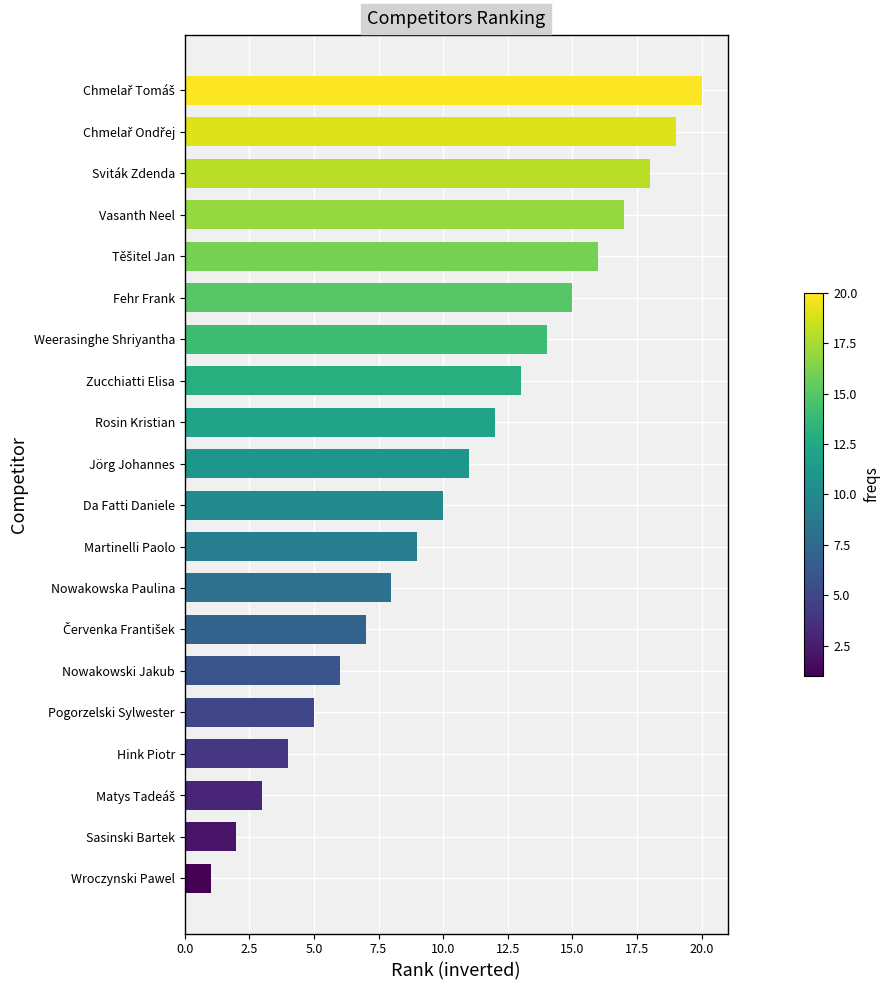

What is the maximum value shown in the chart?

20